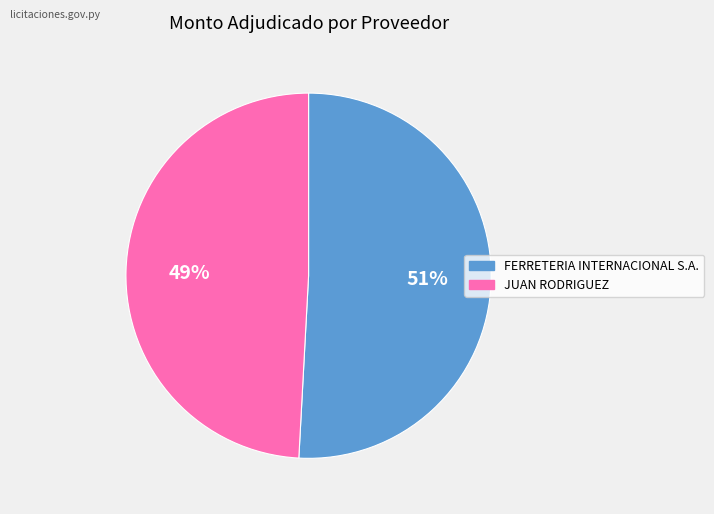

Which category has the biggest portion of the pie?

FERRETERIA INTERNACIONAL S.A.